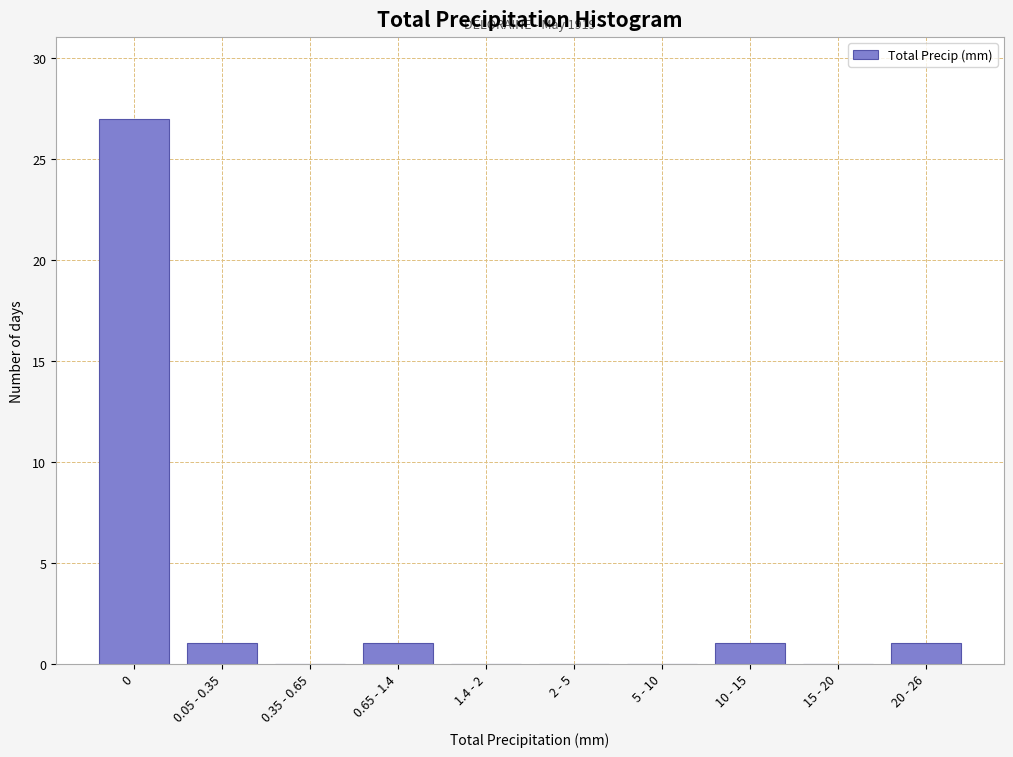

What is the change in value from 0 to 0.35 - 0.65?

-27